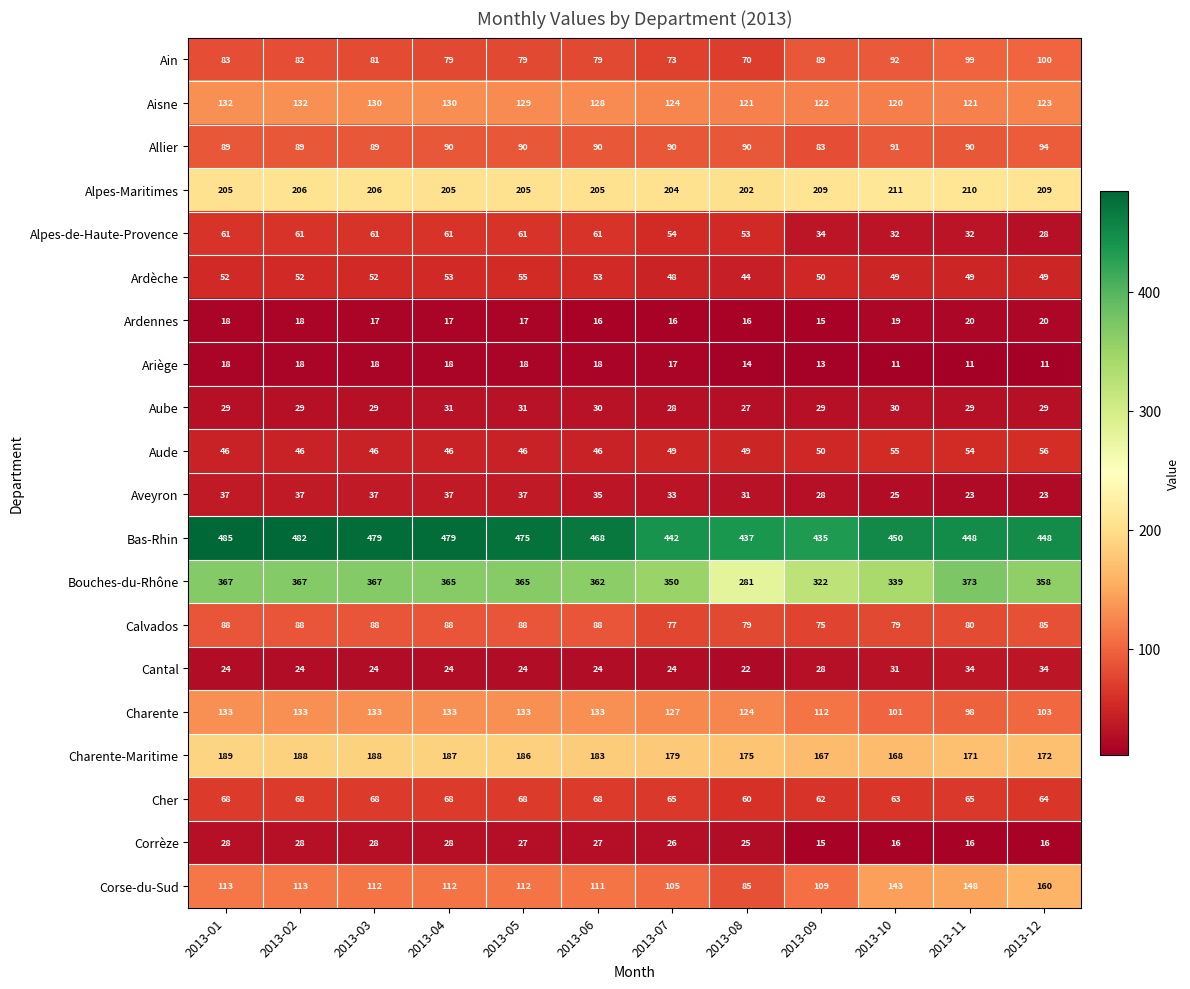

What is the difference between the Aisne values at 2013-03 and 2013-08?

9